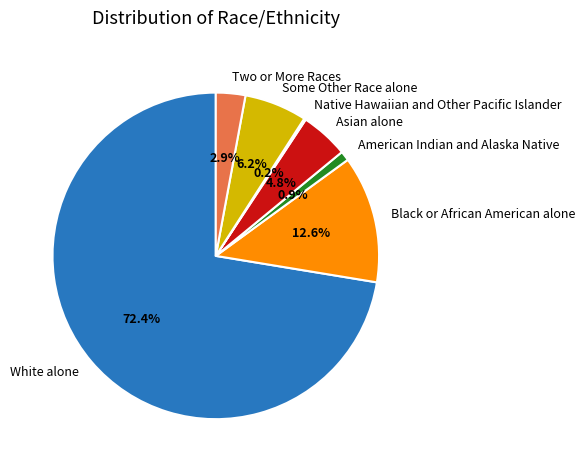

Which has a higher value, Black or African American alone or Asian alone?

Black or African American alone